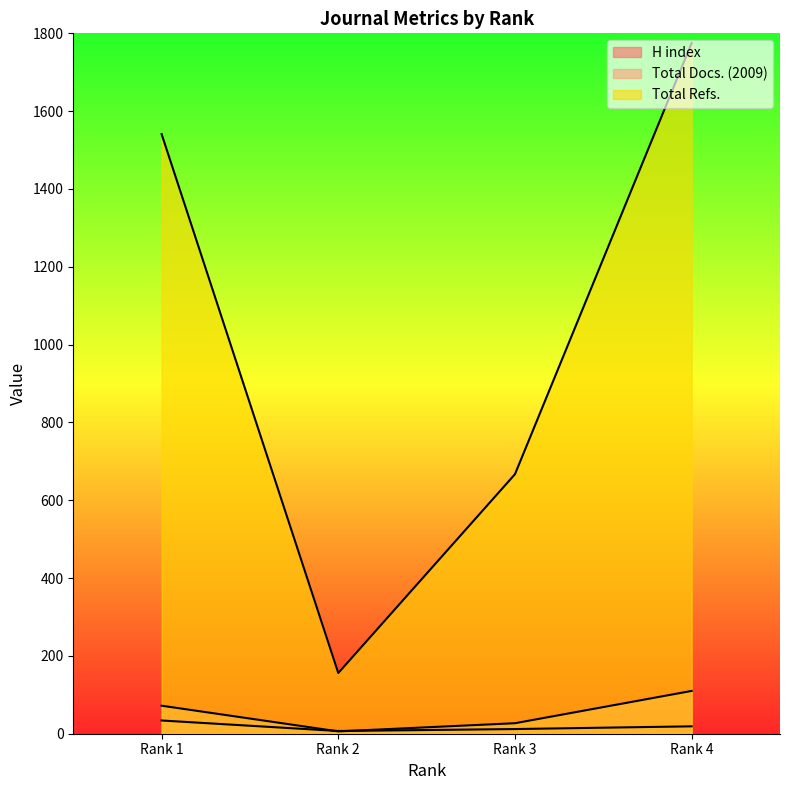

What is the difference between the highest and lowest values at Rank 1?

1507